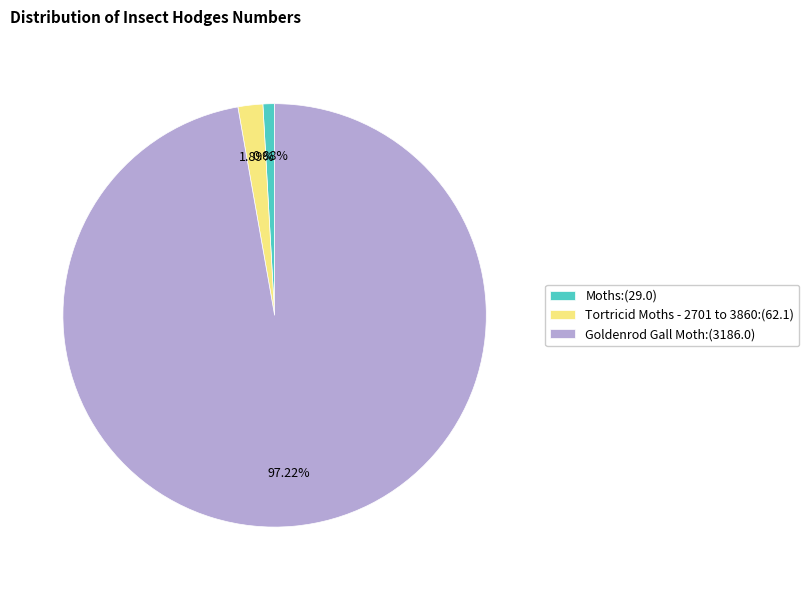

To the nearest percent, what is the combined percentage of Goldenrod Gall Moth and Moths?

98%